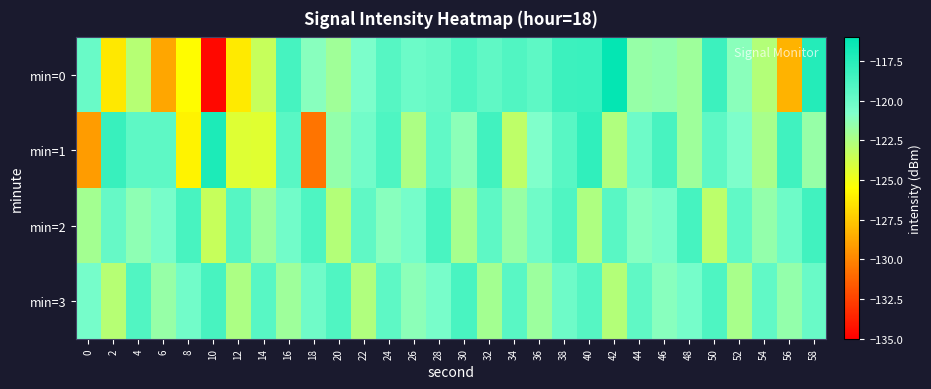

What is the smallest value displayed?

-134.7